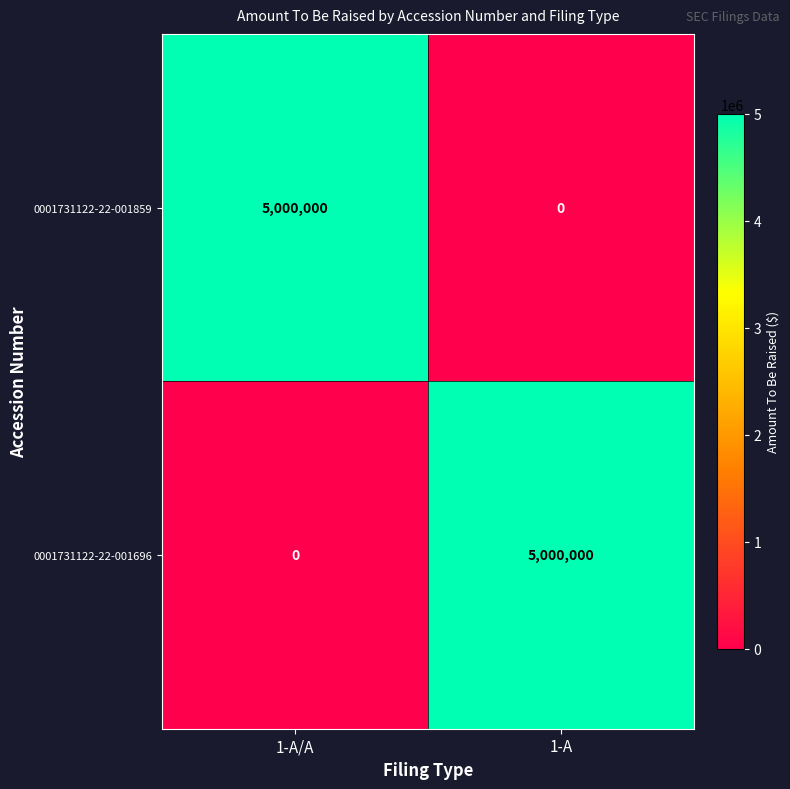

The 0001731122-22-001859 series shows -2103238 at 1-A. True or false?

False